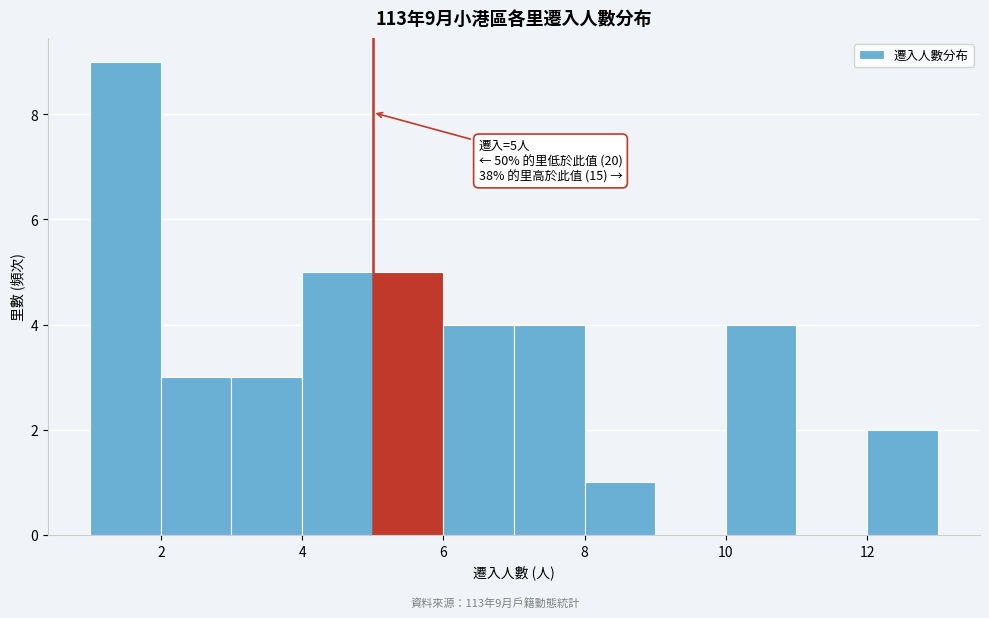

Over which range of the x-axis is the bar tallest?

1 to 2